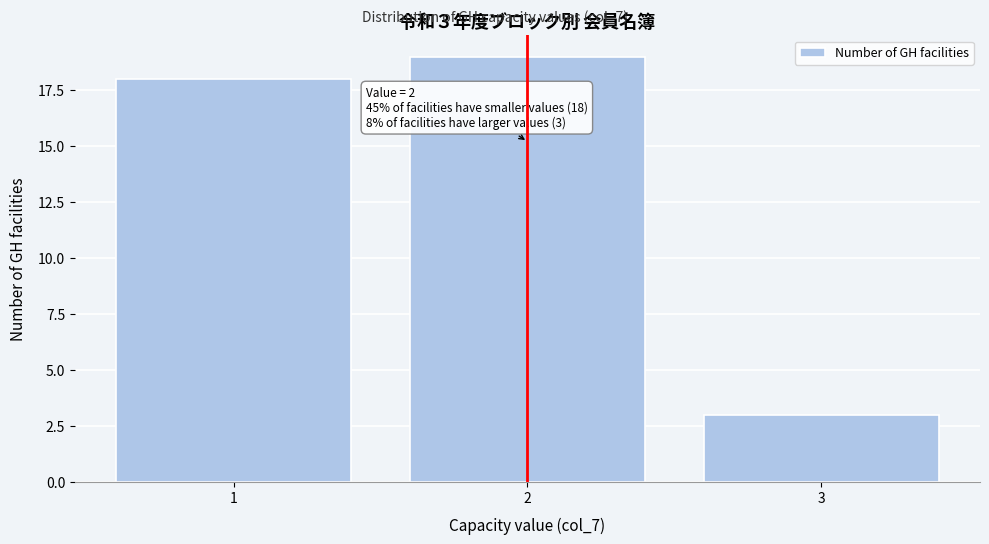

Which range on the x-axis has the tallest bar?

1.5 to 2.5